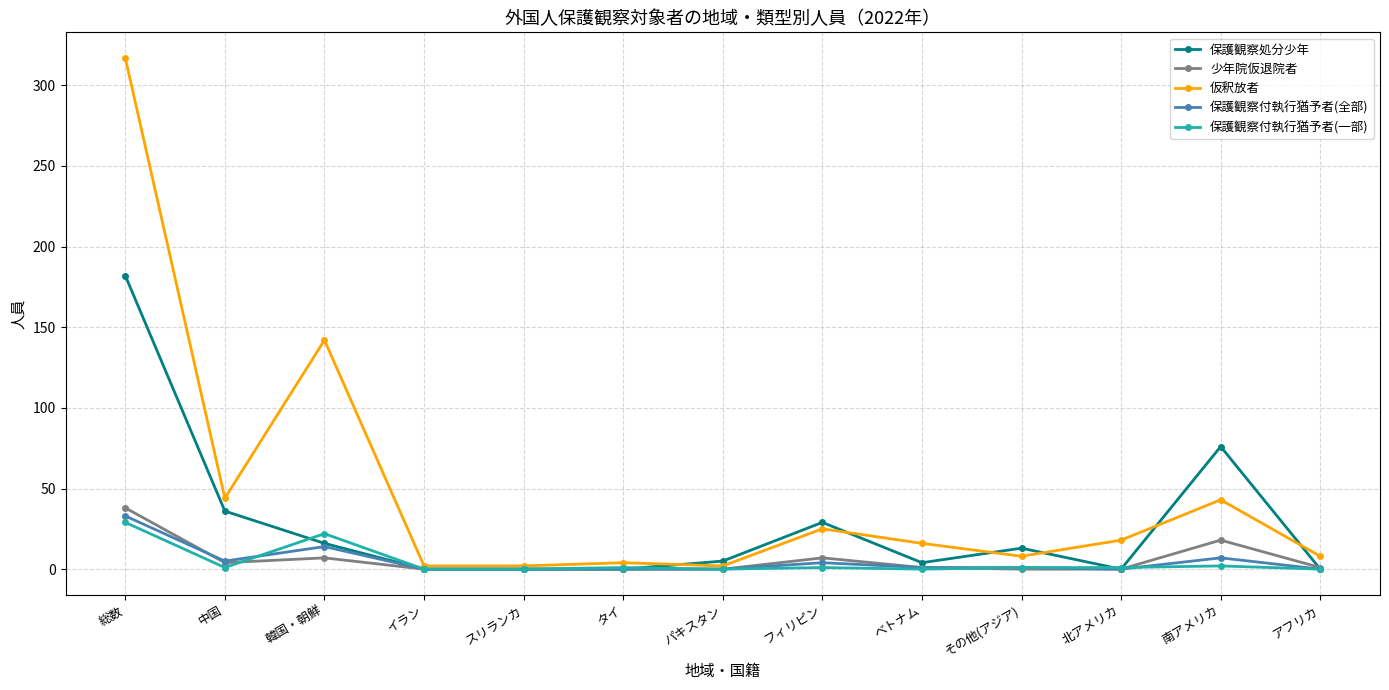

At how many categories does at least one series exceed 42?

4